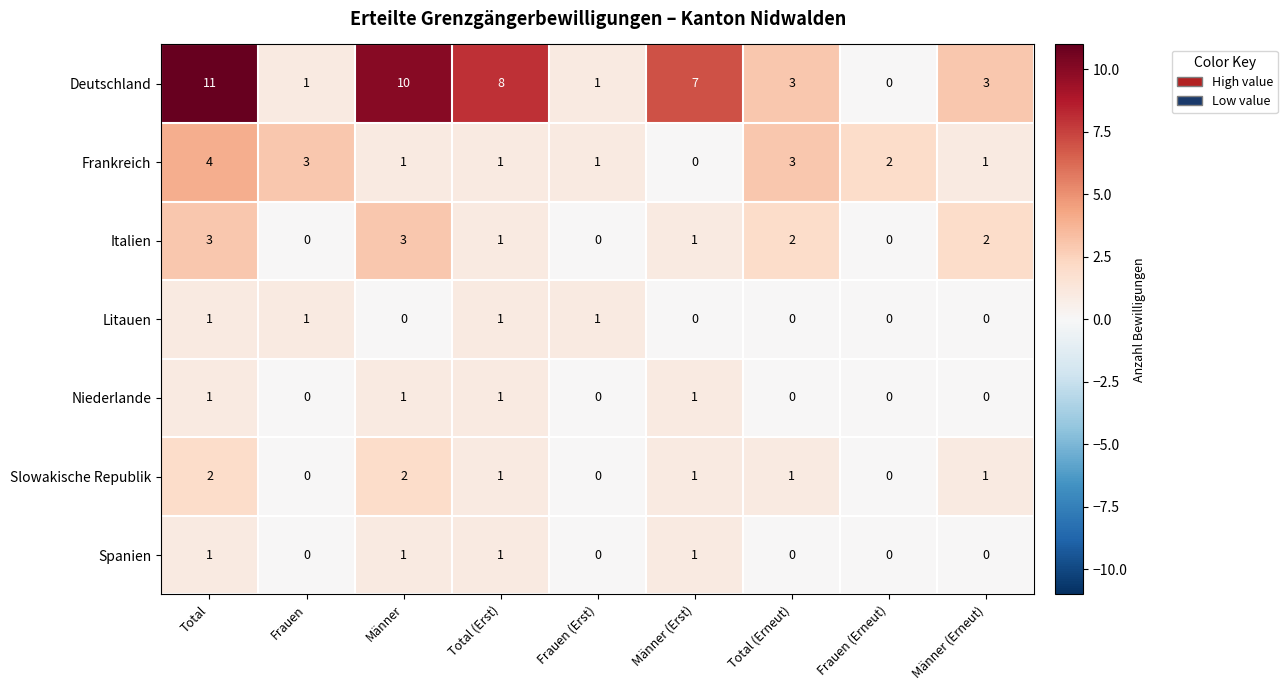

Which series has the largest total across all categories?

Deutschland